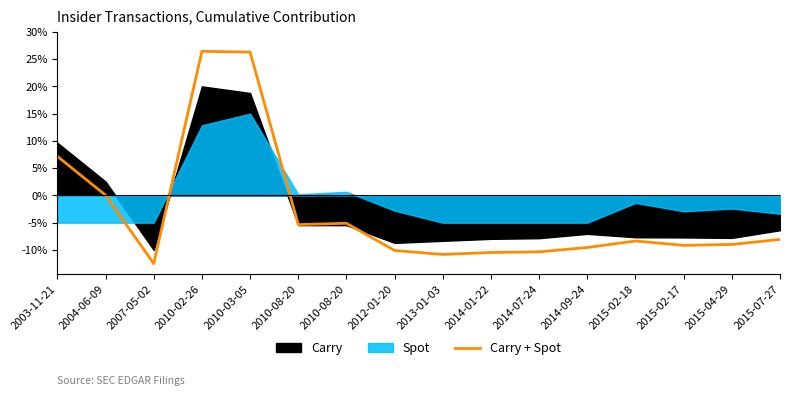

What is the label of the 11th point from the left?

2014-07-24